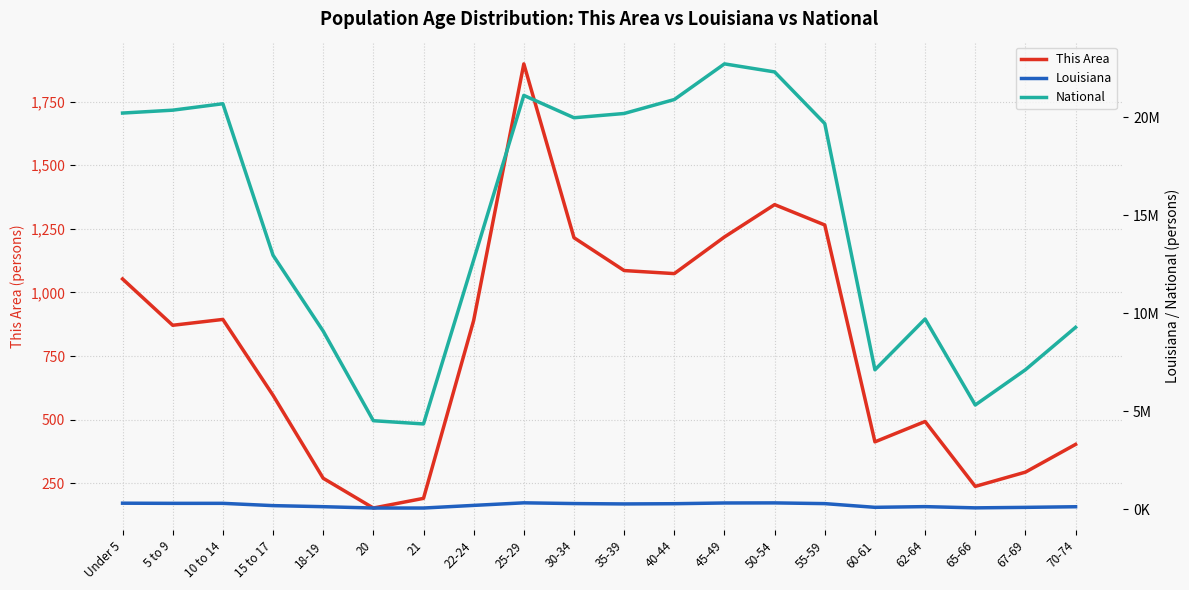

What is the total value across all series at 18-19?

9222581